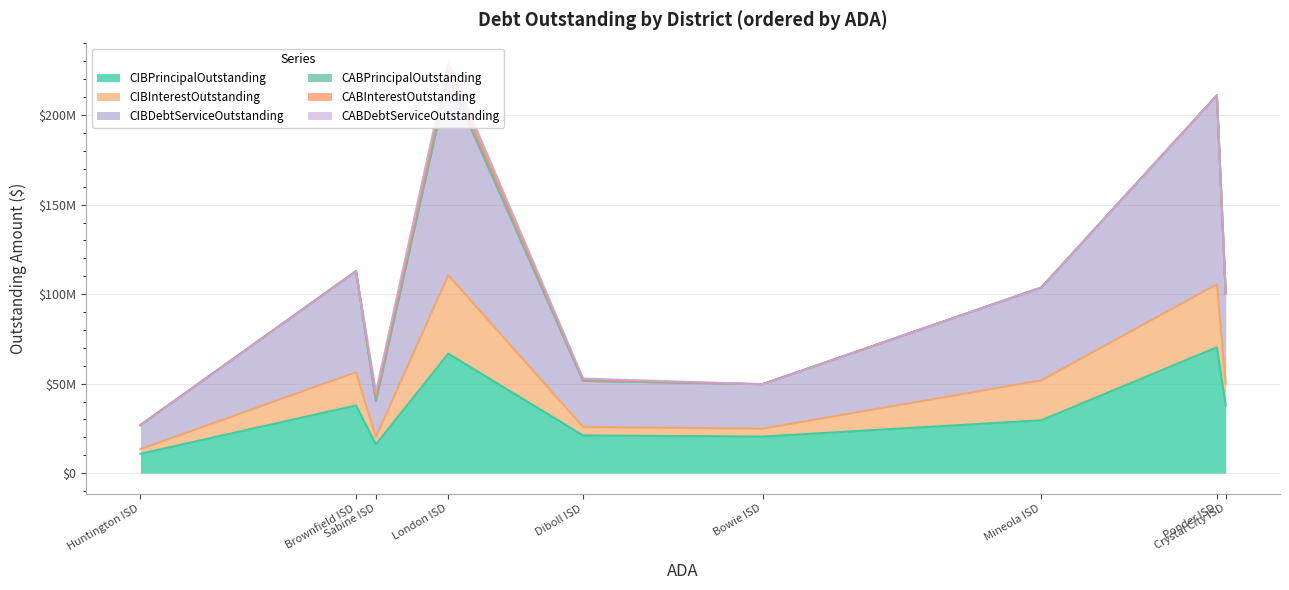

In CIBDebtServiceOutstanding, how many points are higher than both neighbors (excluding endpoints)?

3